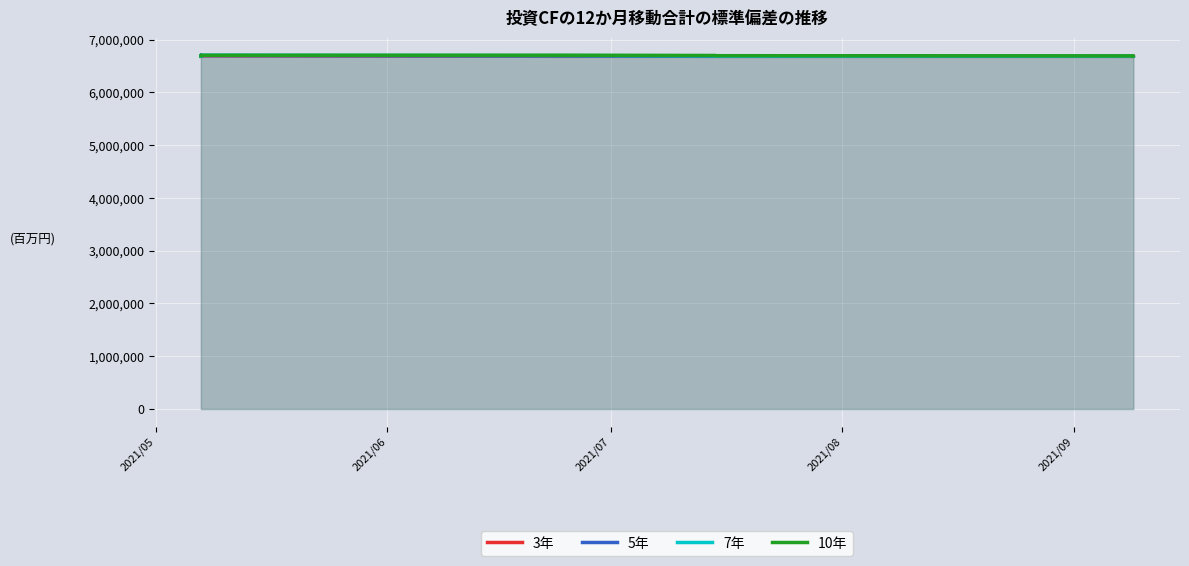

Where does the 7年 series first go above 6687212?

2021/08